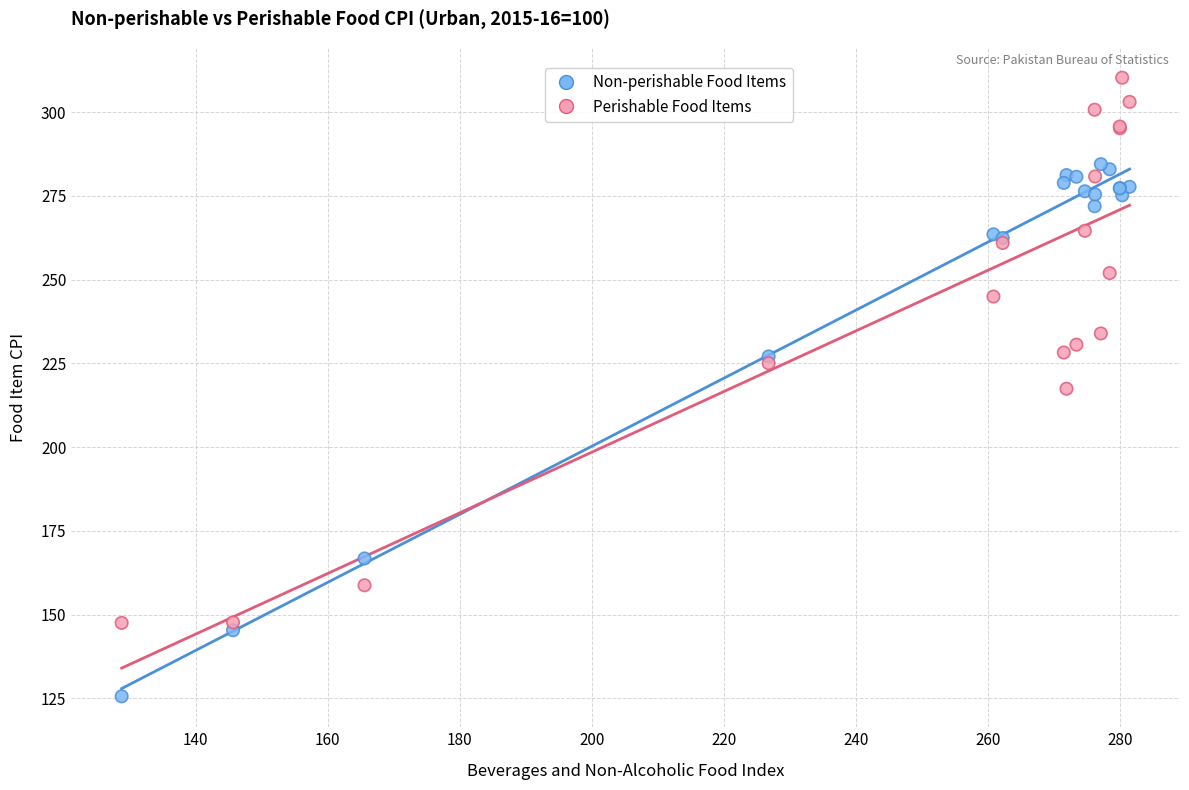

Which series reaches the maximum Y coordinate?

Perishable Food Items